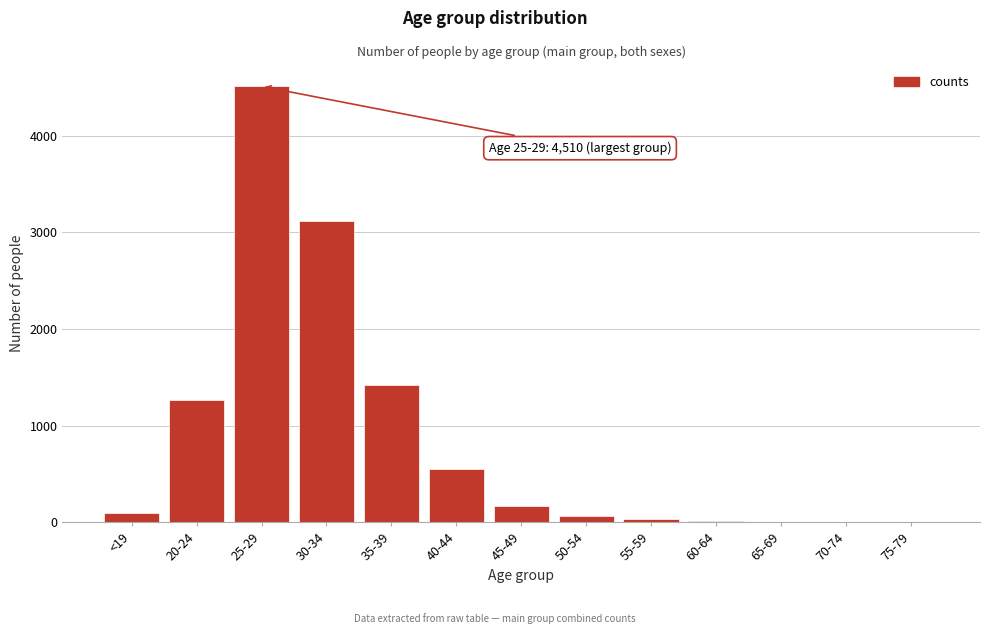

What is the change in value from 35-39 to 40-44?

-875